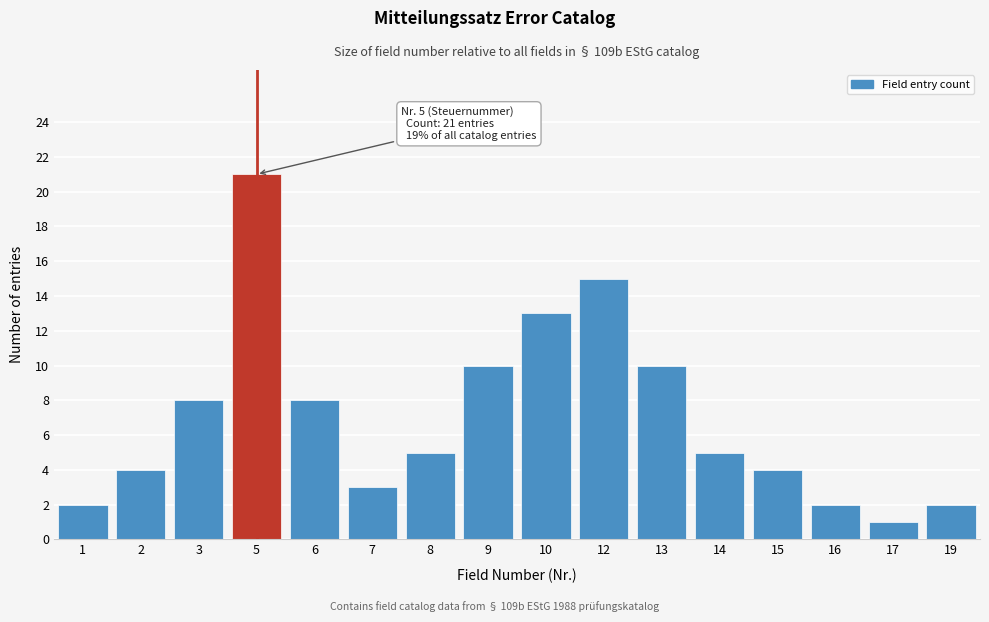

Reading right to left, list all the values displayed in this chart.

2	1	2	4	5	10	15	13	10	5	3	8	21	8	4	2